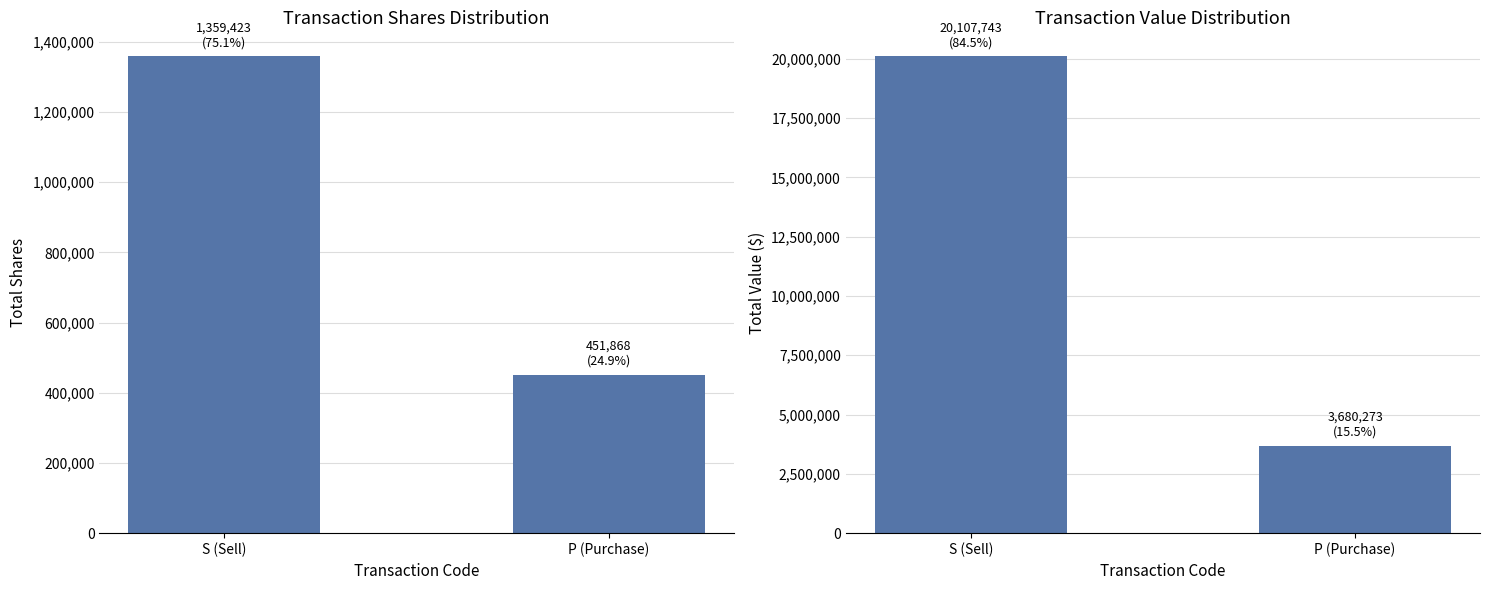

Is the value of transactionValue at S (Sell) greater than the value of transactionShares at S (Sell)?

Yes